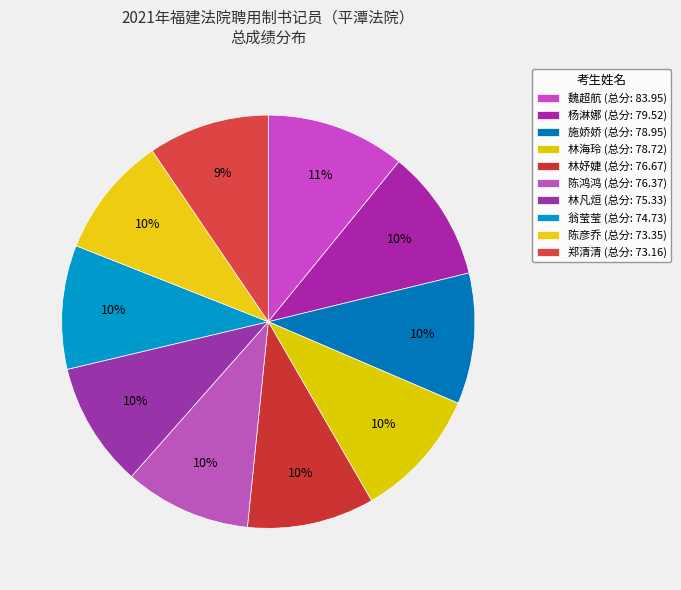

Count the number of slices in the pie.

10